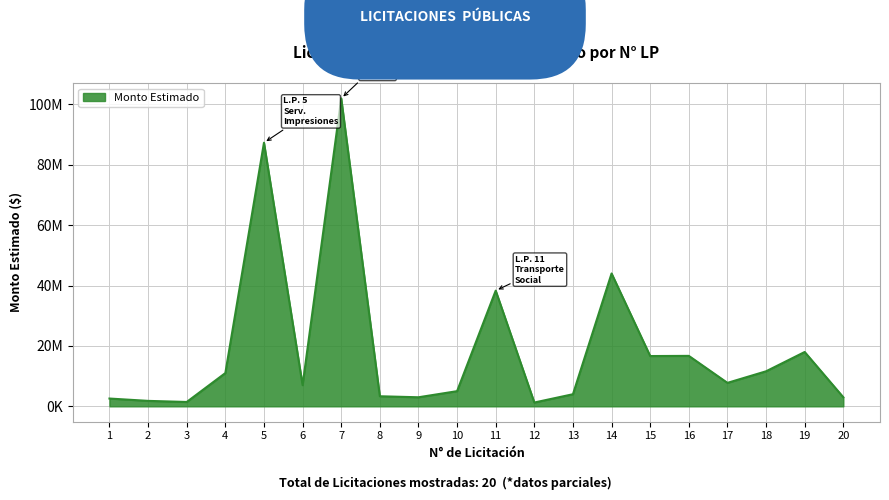

At which category does the chart reach its peak across all series?

7